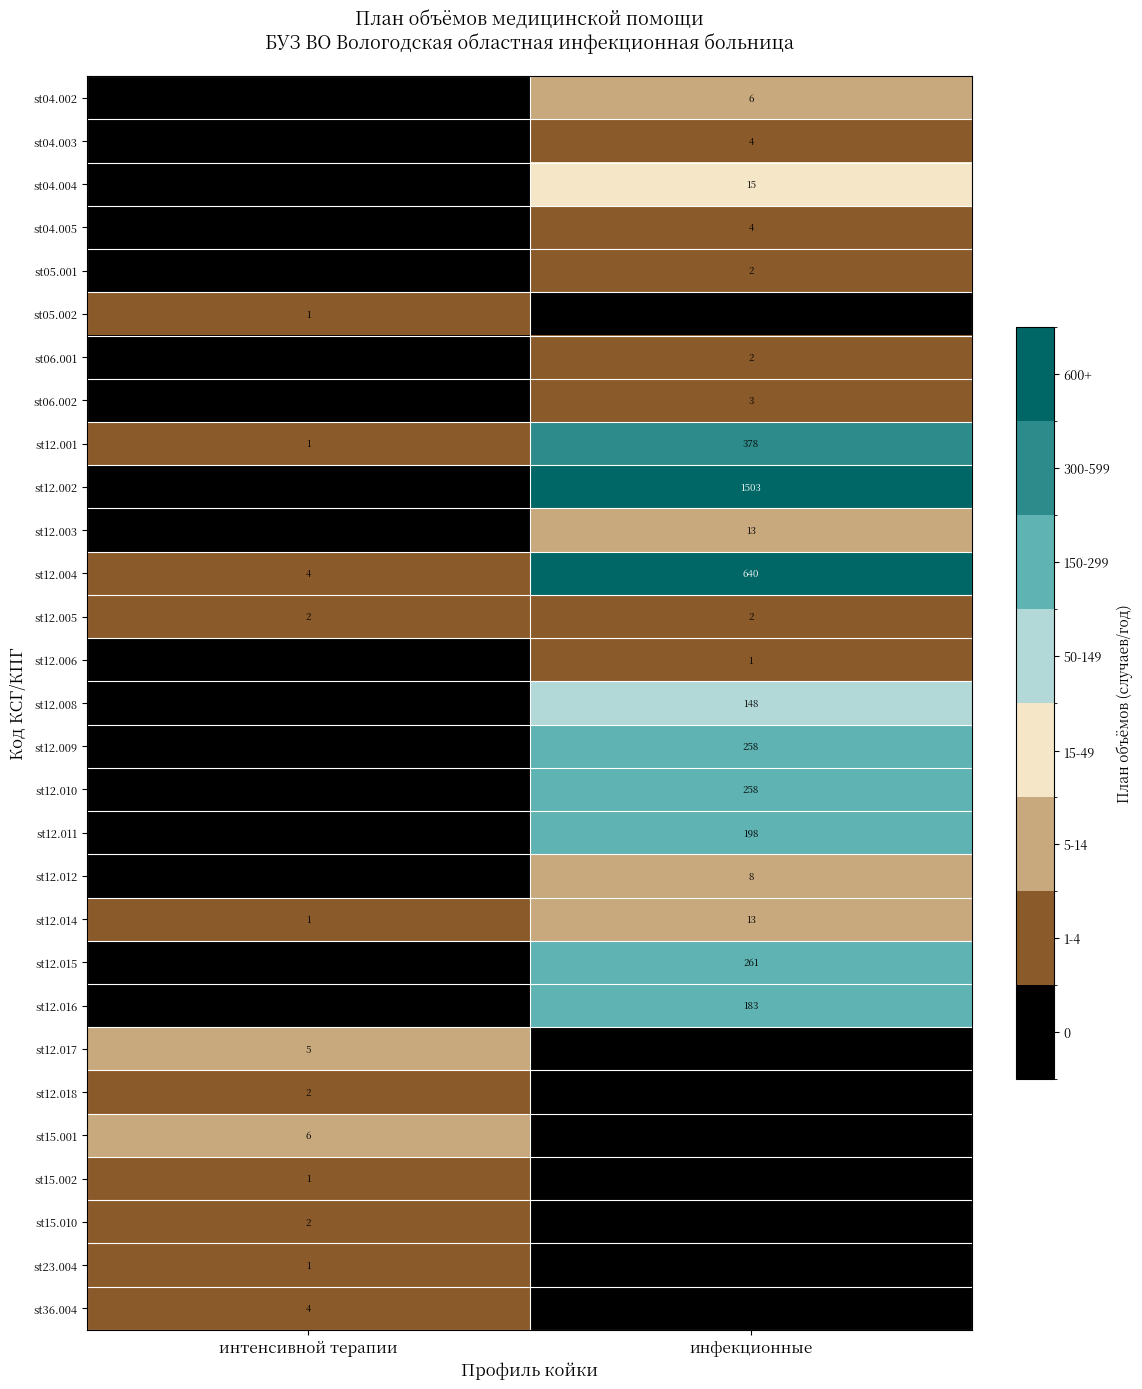

What is the total value across all series at интенсивной терапии?

30